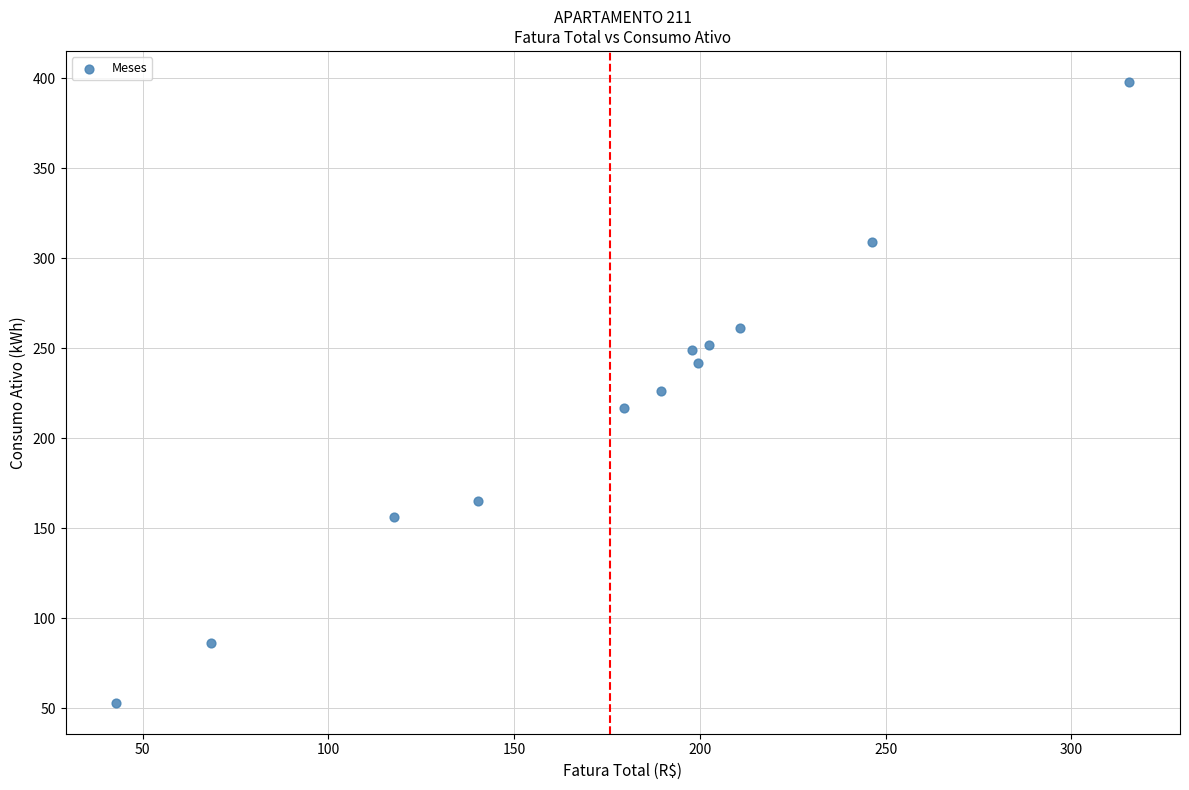

What is the average Y value?

218